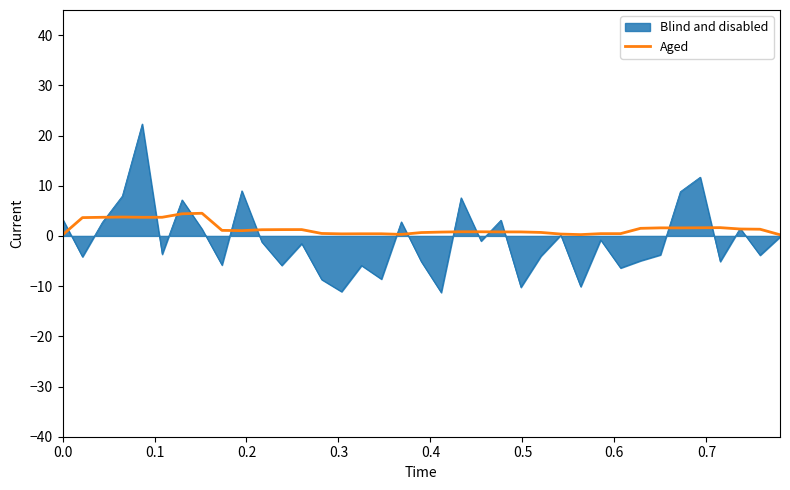

Rank the series by their maximum value, from lowest to highest.

Aged, Blind and disabled